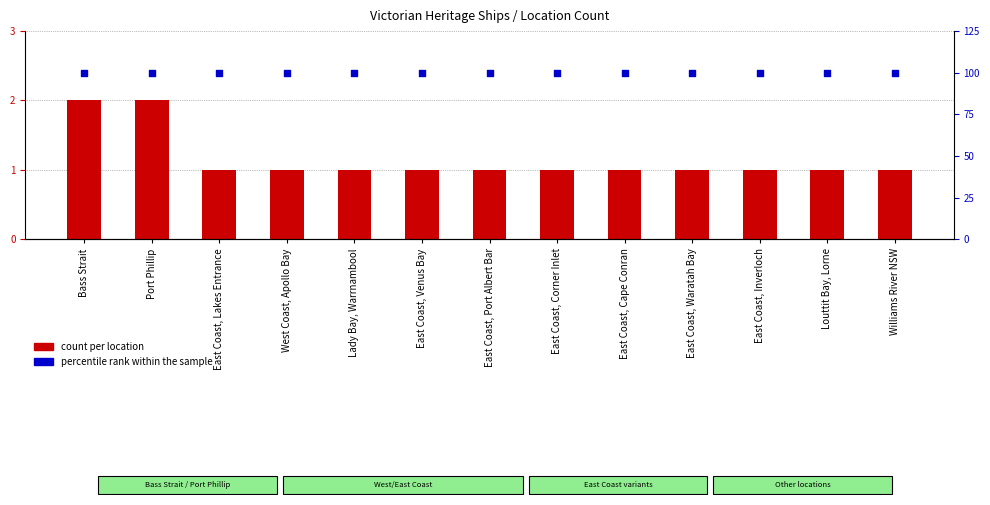

At which category is the sum across all series the highest?

Bass Strait